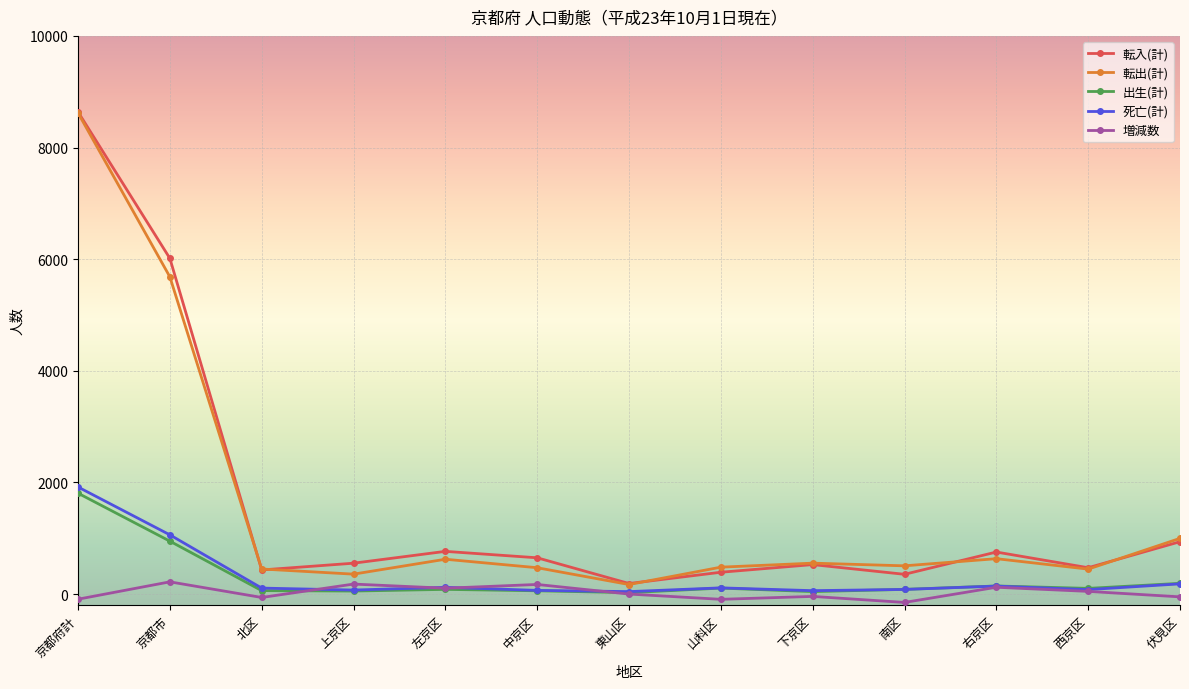

True or false: 転入(計) has a value of 527 at 下京区.

True